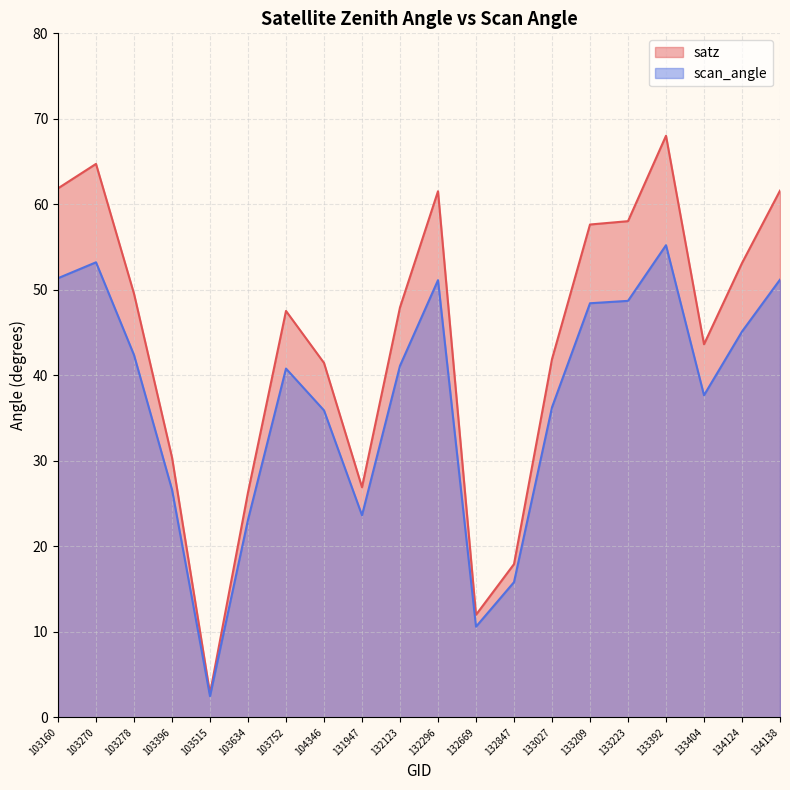

What is the approximate value of satz at 132296?

61.5